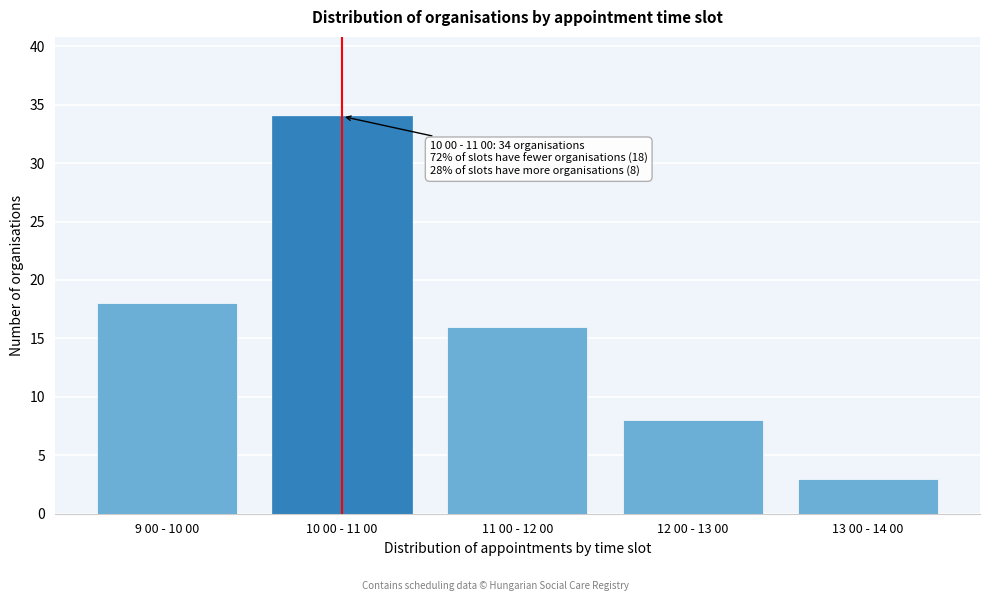

Reading left to right, what are all the values shown in this chart?

18	34	16	8	3